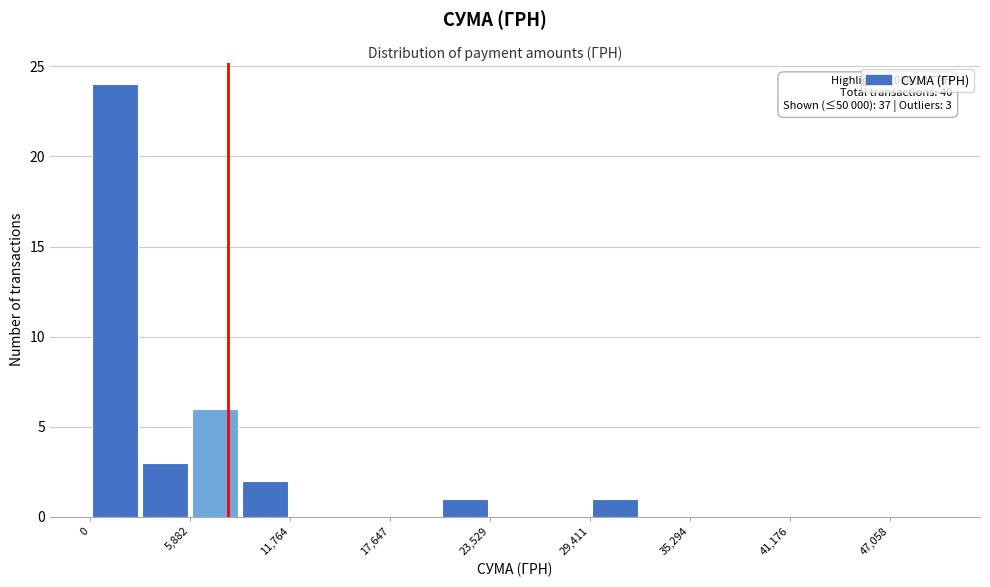

Around what value on the x-axis is the tallest bar? Give the approximate position of its centre, as read against the axis.

1000